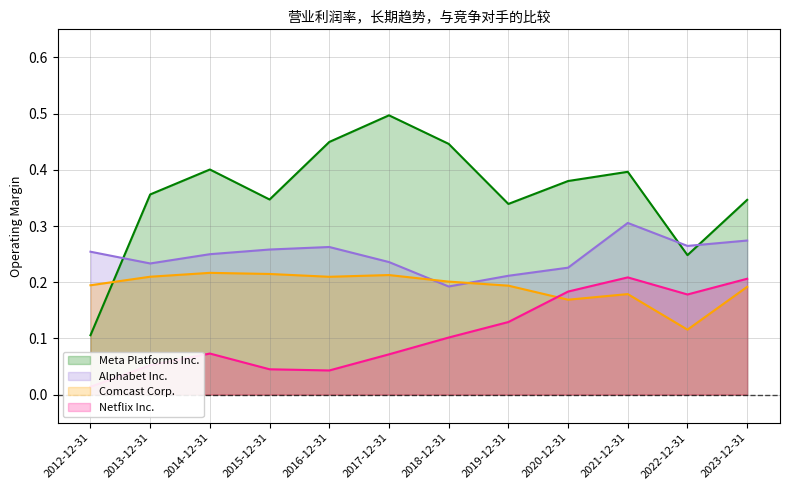

What are all the series names shown in the legend?

Meta Platforms Inc., Alphabet Inc., Comcast Corp., Netflix Inc.